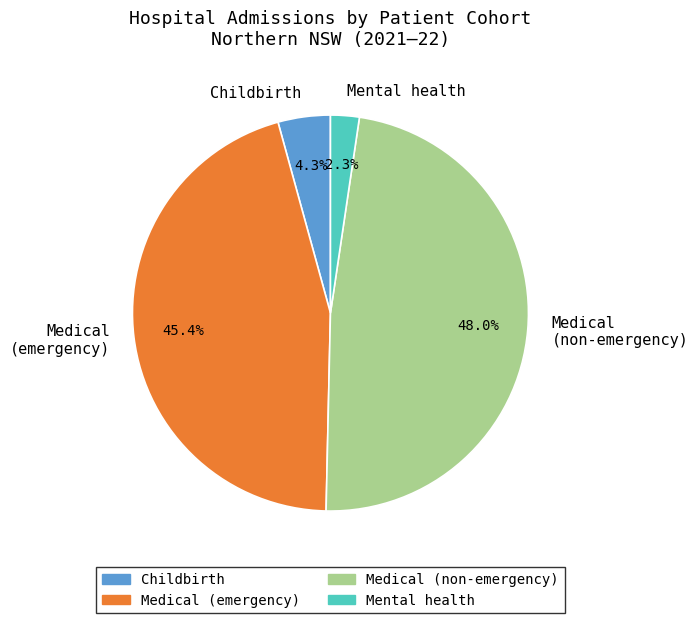

Count the number of slices in the pie.

4